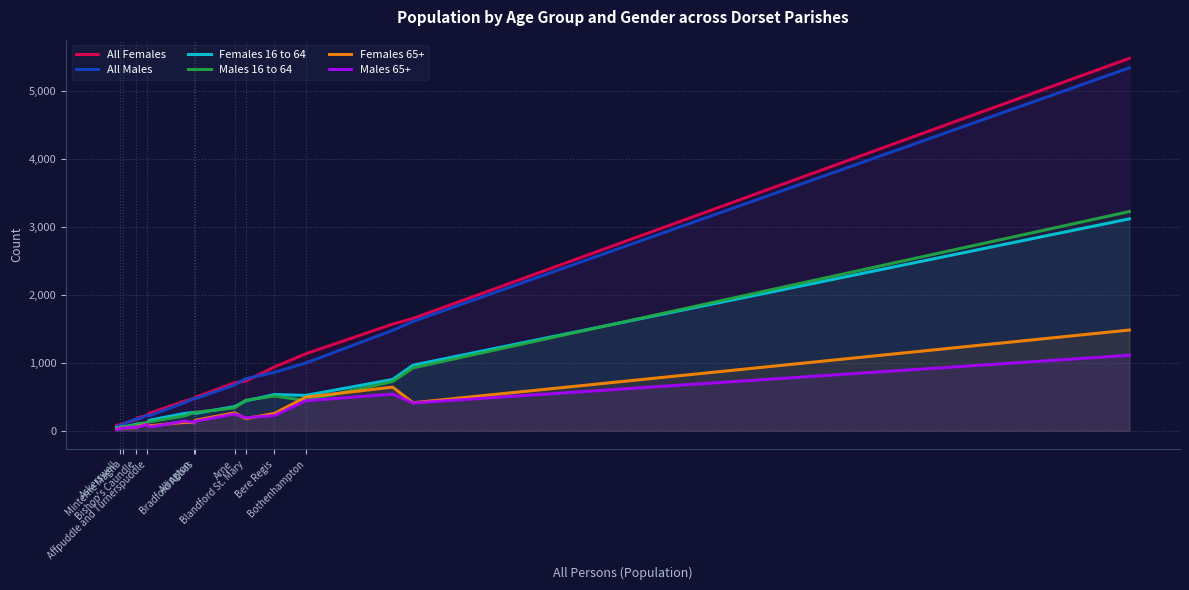

How many data points in Females 65+ are less than 118?

10